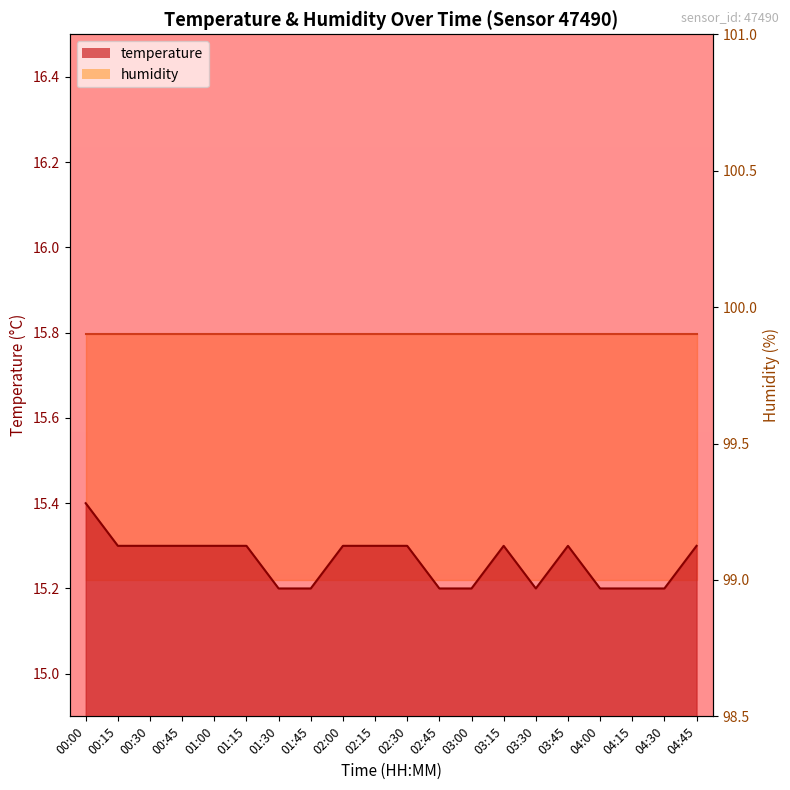

What is the sum of the values at 02:45 and 01:15?

30.5